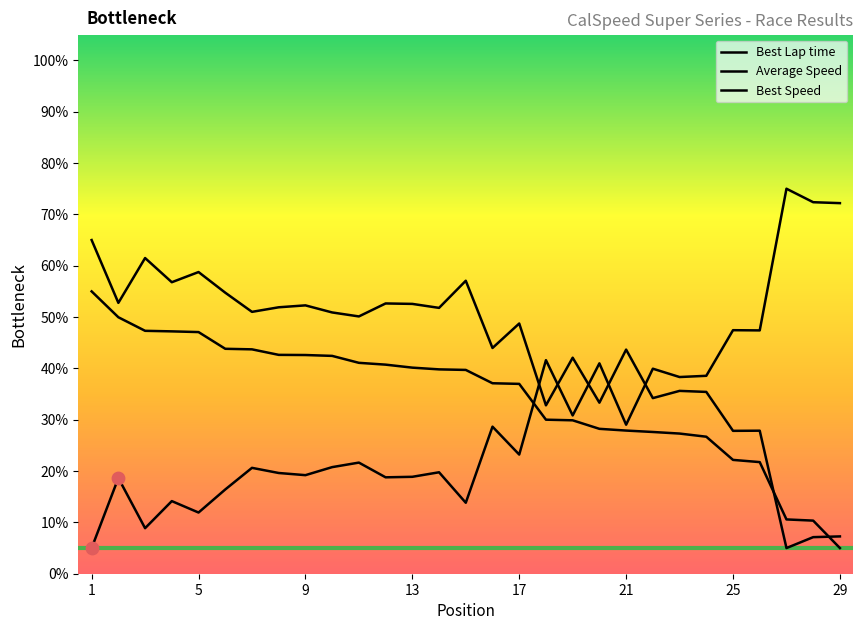

How many lines are shown in the chart?

3